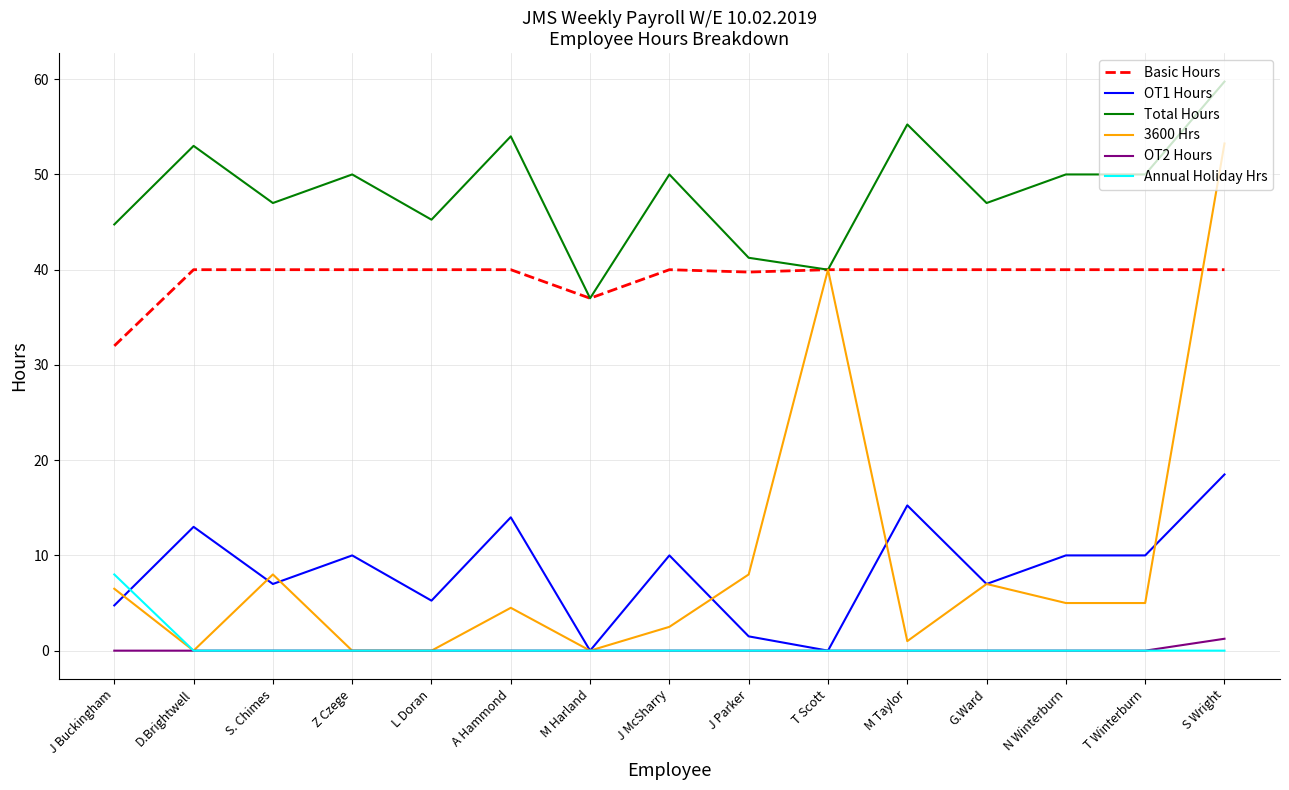

List the series in order of their peak value, highest first.

Total Hours, 3600 Hrs, Basic Hours, OT1 Hours, Annual Holiday Hrs, OT2 Hours